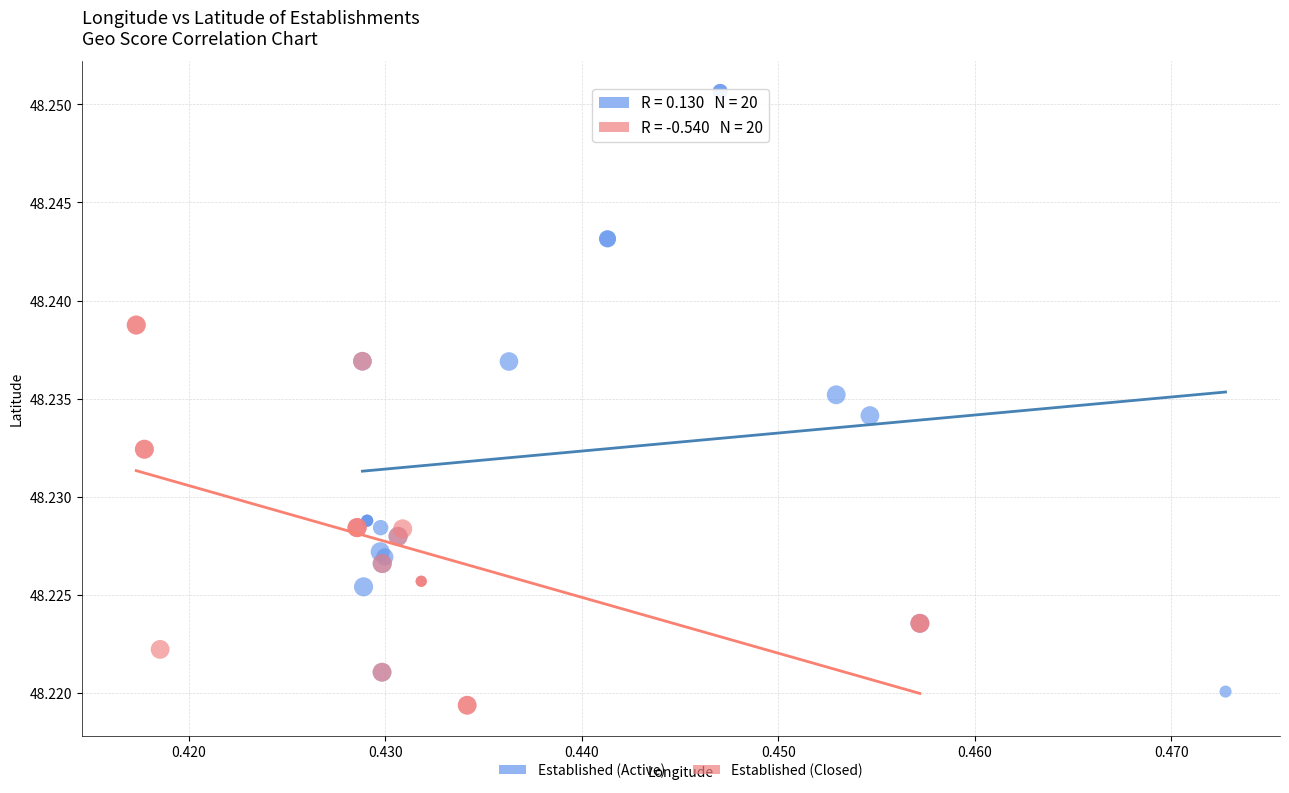

Which series contains the highest Y value?

Established (Active)